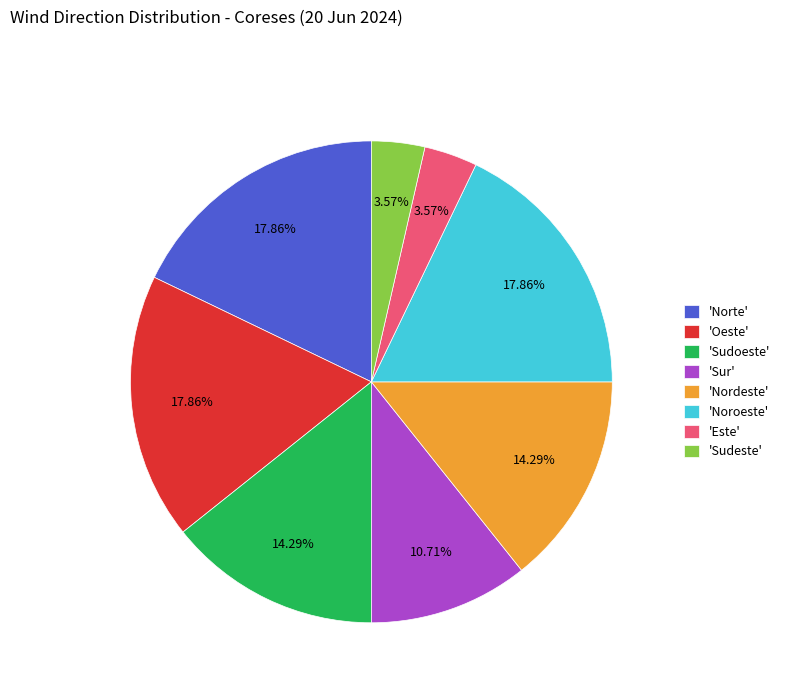

Does 'Sur' account for over 50% of the chart?

No